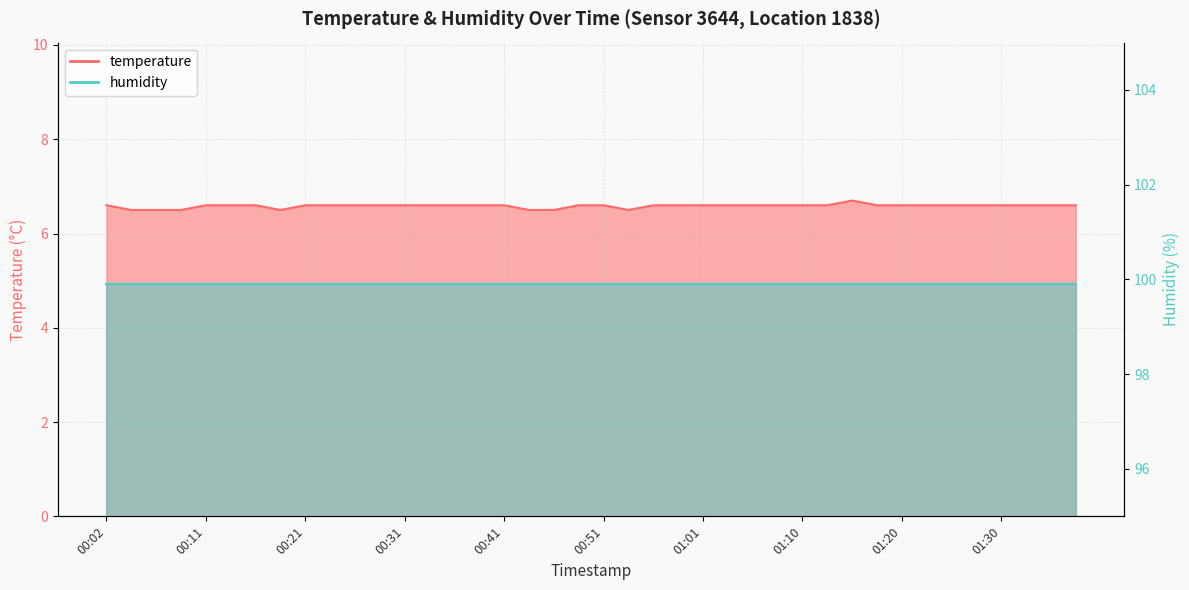

True or false: there are more than 2 points higher than both neighbors.

False